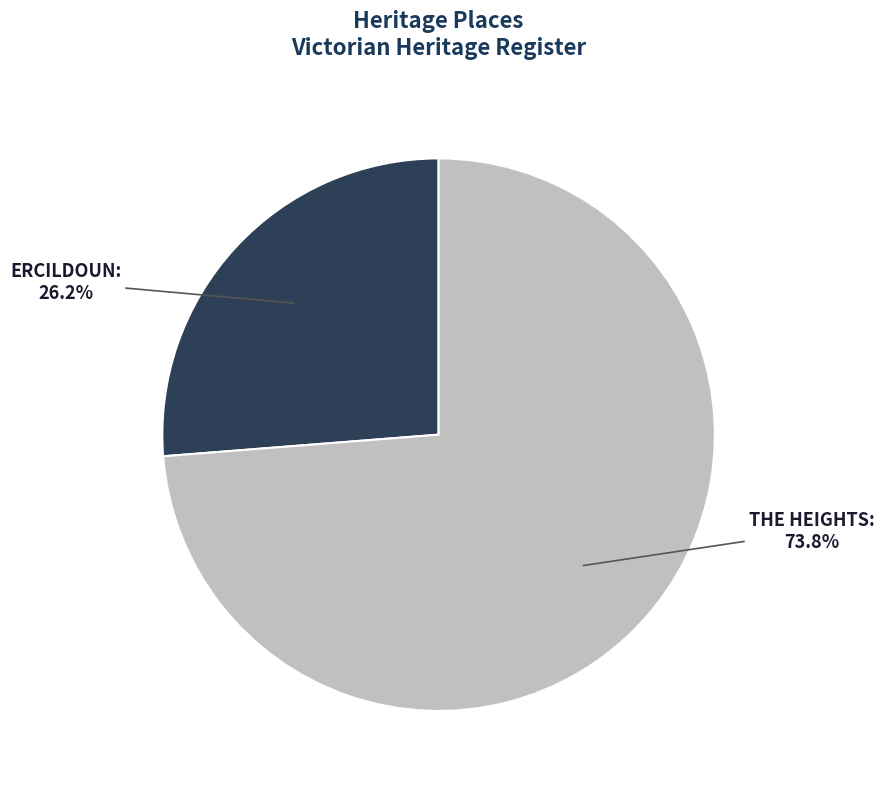

Is there any slice that represents more than half of the pie?

Yes